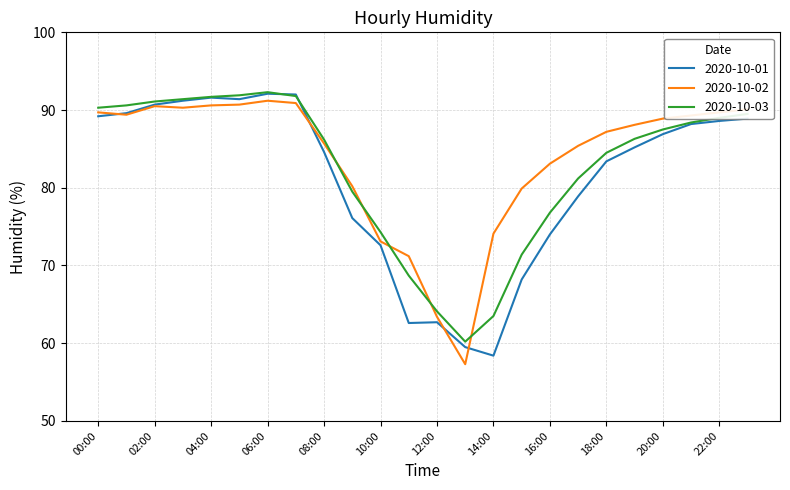

What is the maximum value for 2020-10-02?

91.2